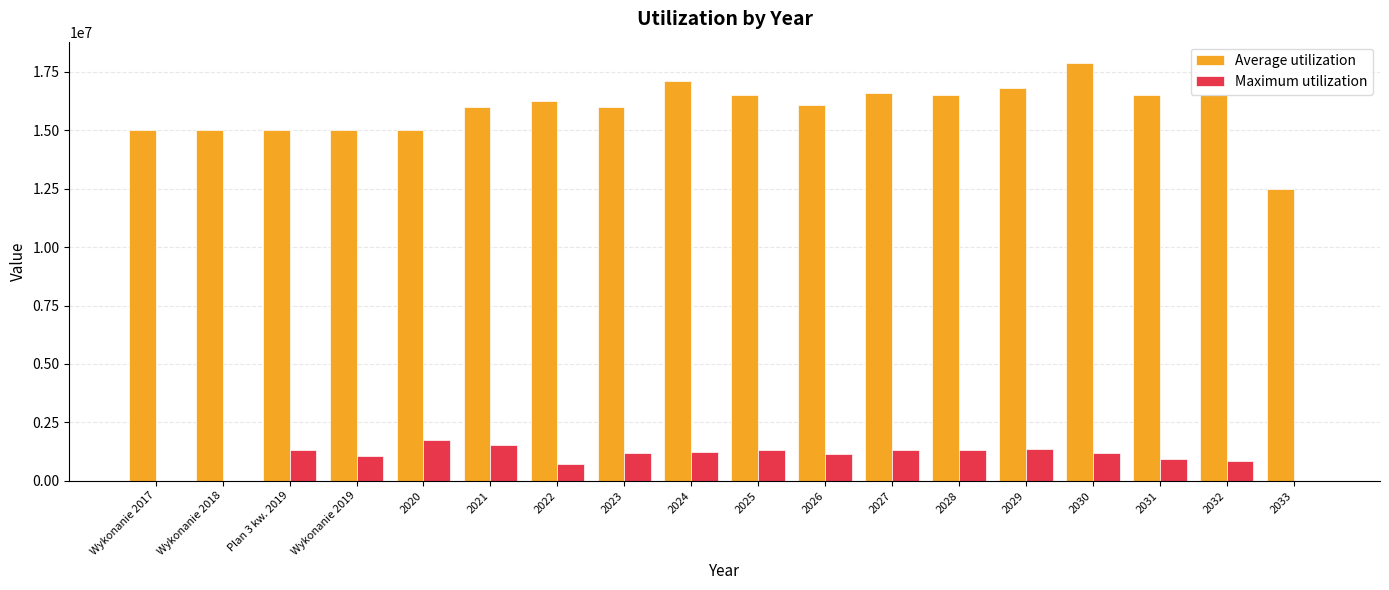

Count the number of data series in this chart.

2